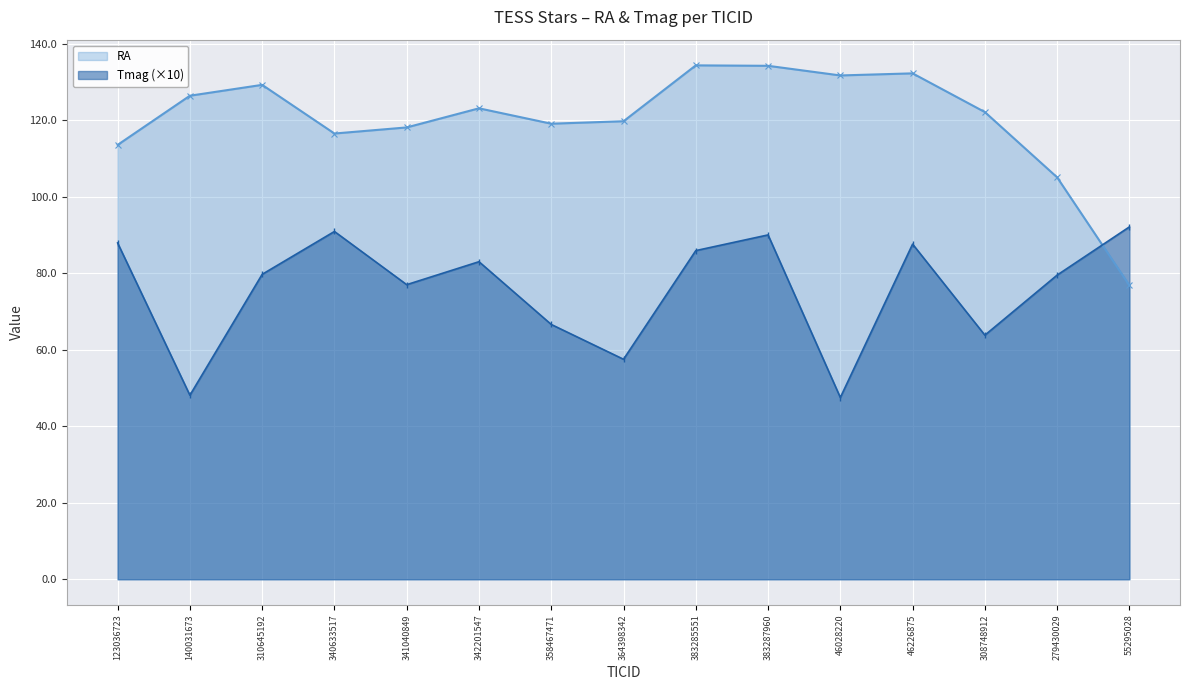

What is the value of the RA point at the 4th from the left?

116.5